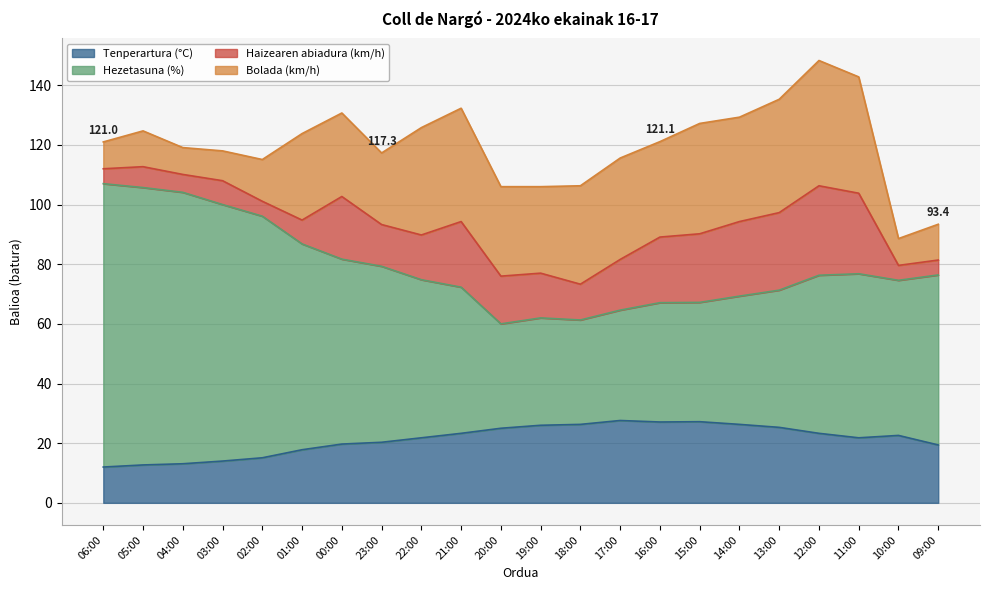

Is it true that Tenperartura (°C) equals 26.0 at 19:00?

True